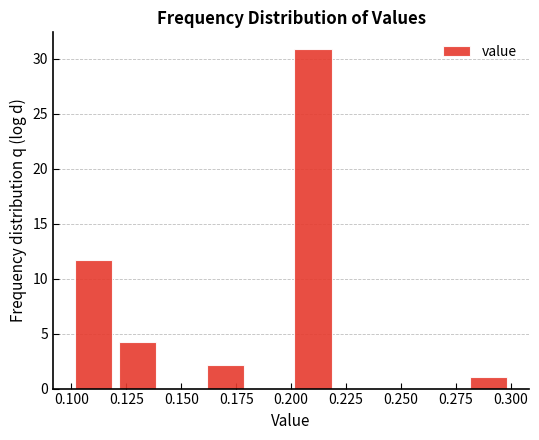

Which range on the x-axis has the tallest bar?

0.20 to 0.22